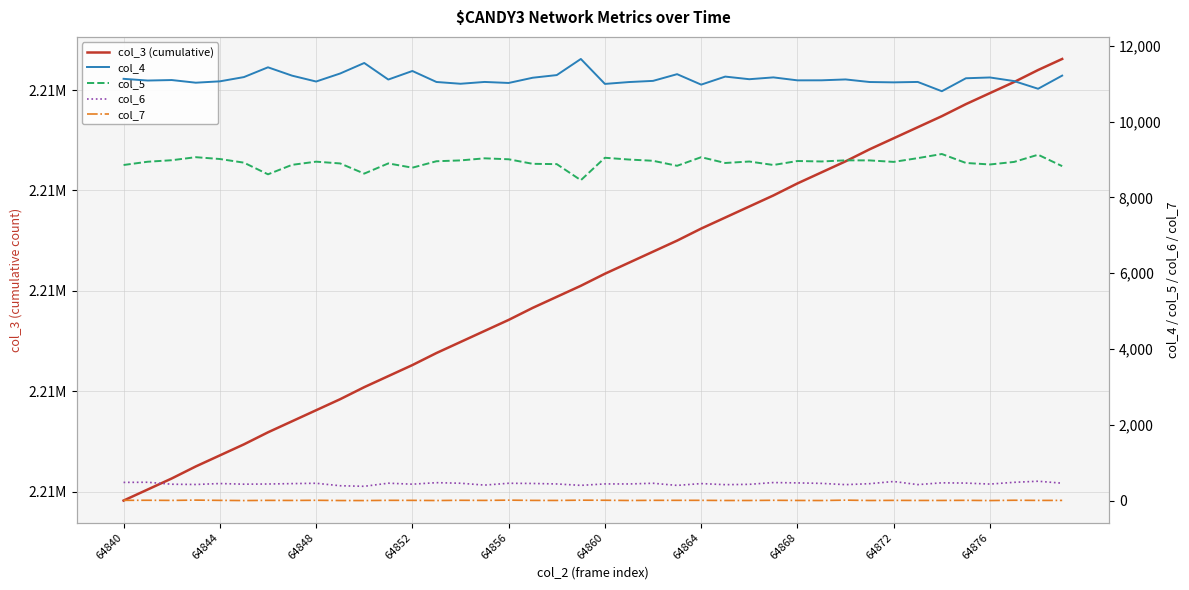

What is the maximum value shown in the chart?

2210431